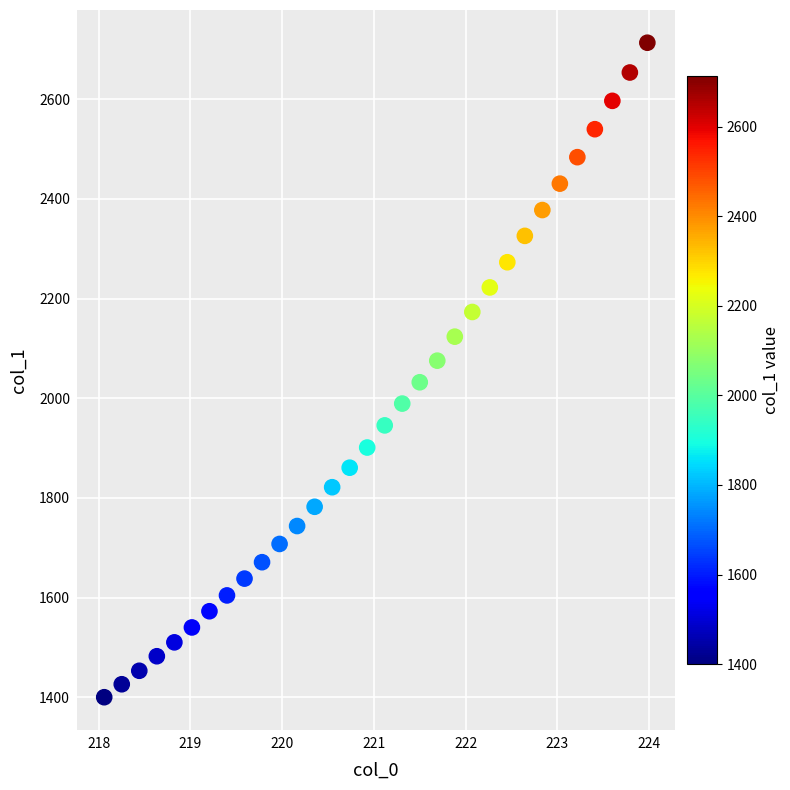

What is the range of Y values (max minus min)?

1313.8